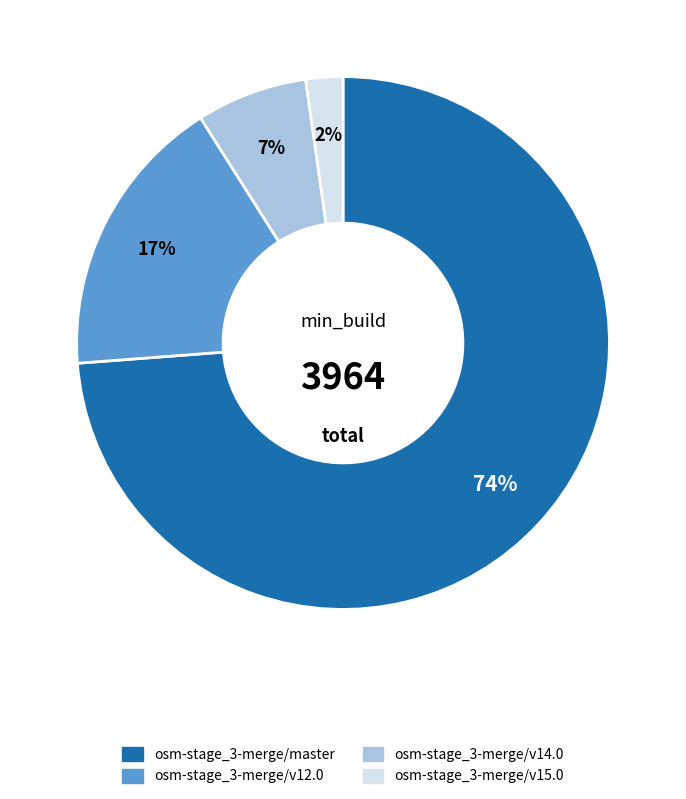

True or false: osm-stage_3-merge/v12.0 accounts for 17% of the total.

True